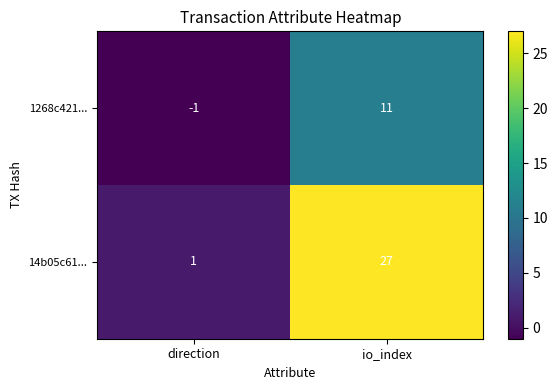

Which series changed the most between direction and io_index?

14b05c61...